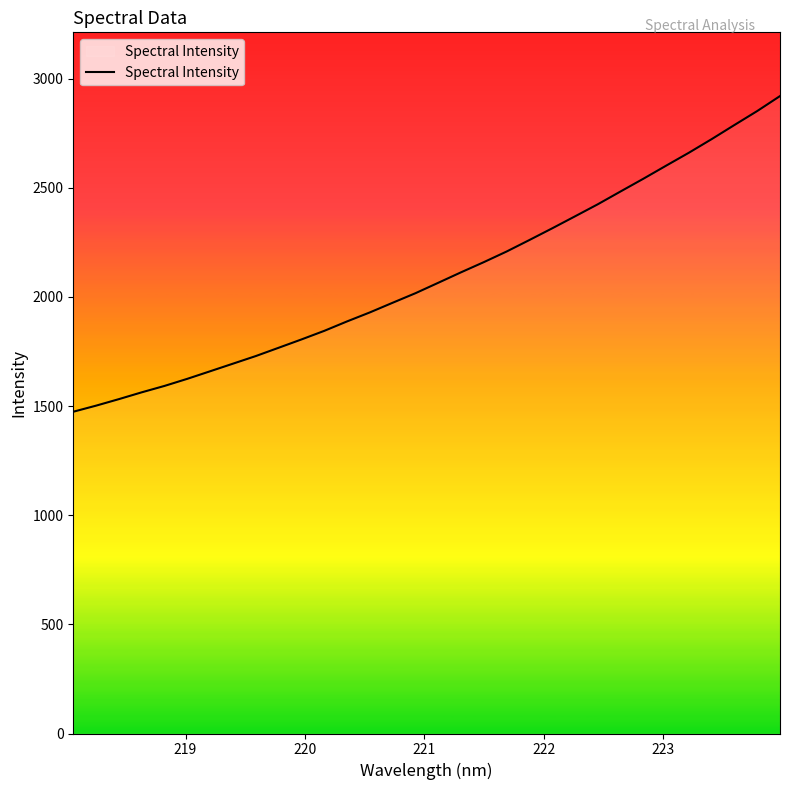

Does the chart display data point markers on the line(s)?

No